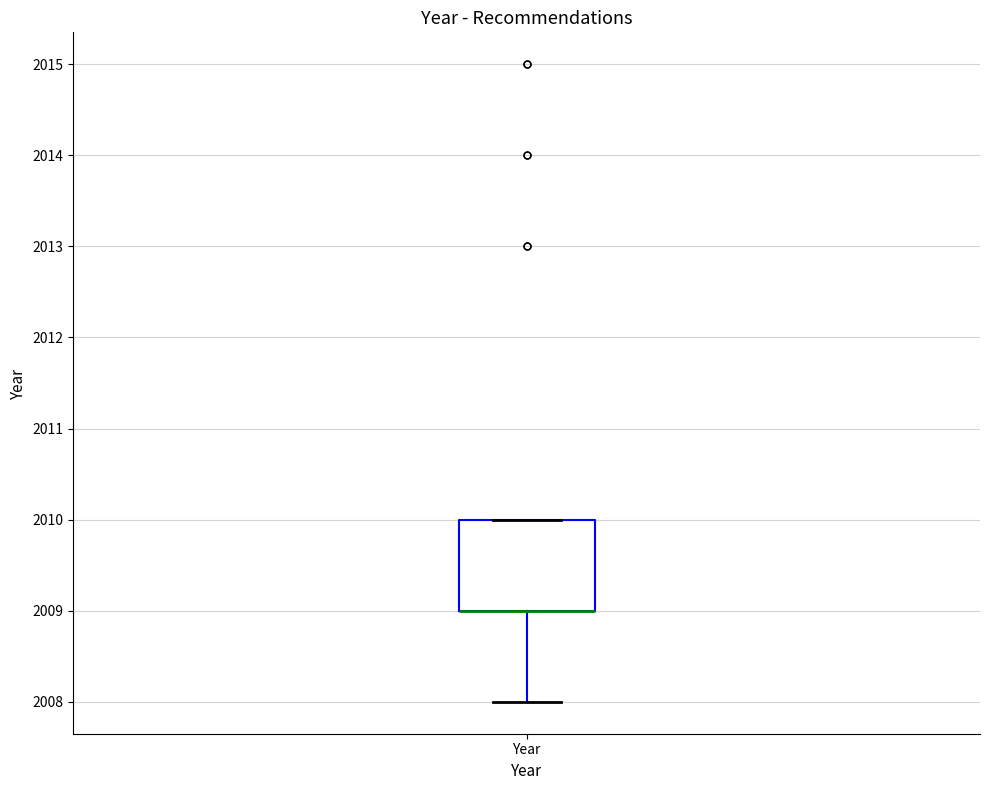

Where is the upper edge of the box for Year on the y-axis? The values are not printed on the chart, so give them approximately, as read against the axis.

2010